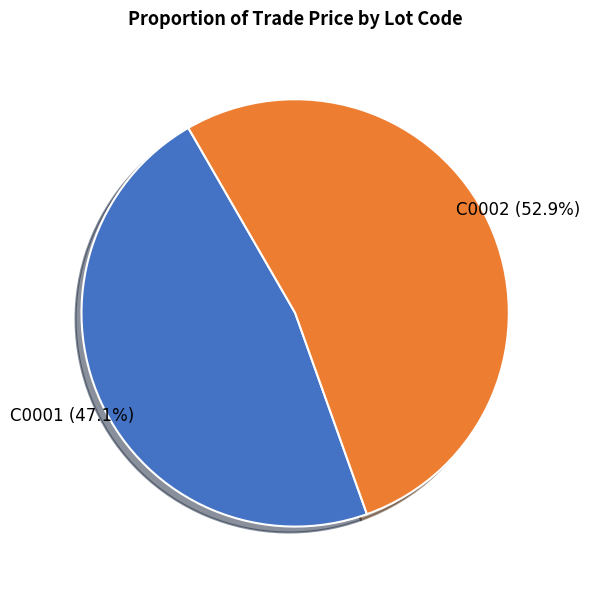

True or false: C0001 accounts for 47% of the total.

True